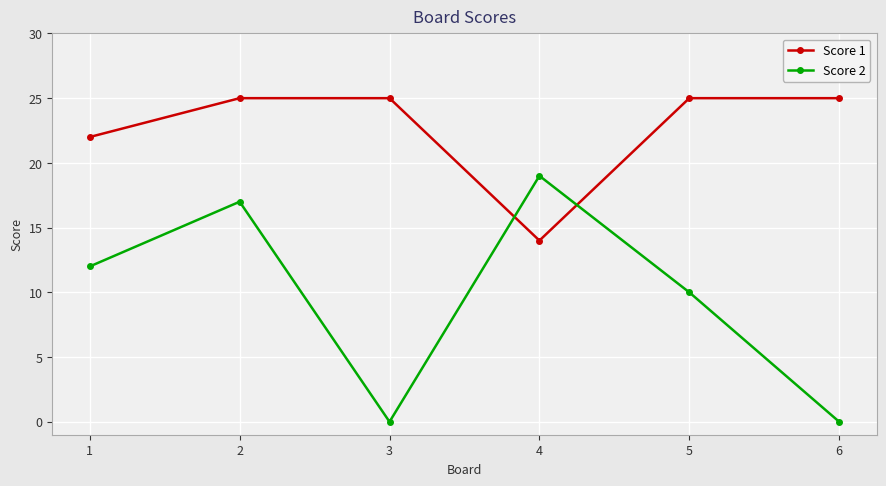

What is the maximum value shown in the chart?

25